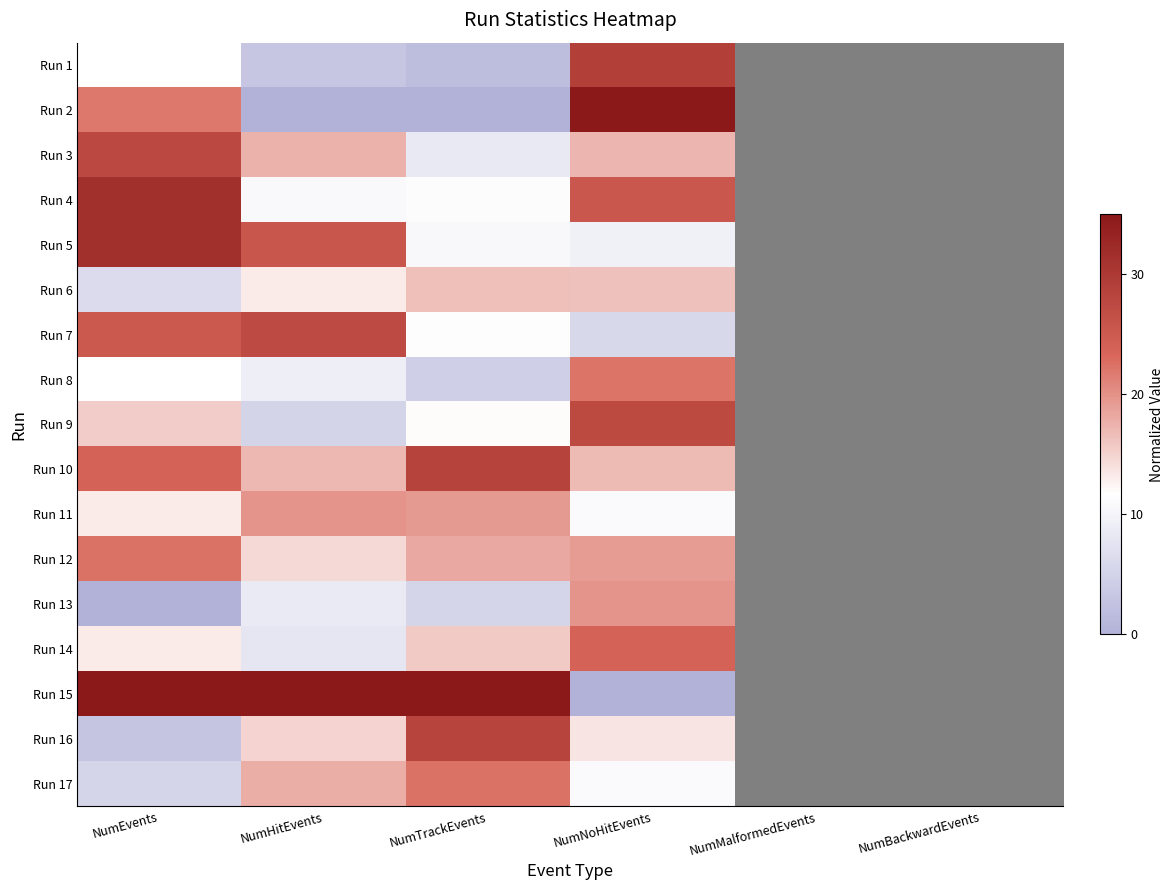

Is it true that Run 16 equals 15.0 at NumHitEvents?

True